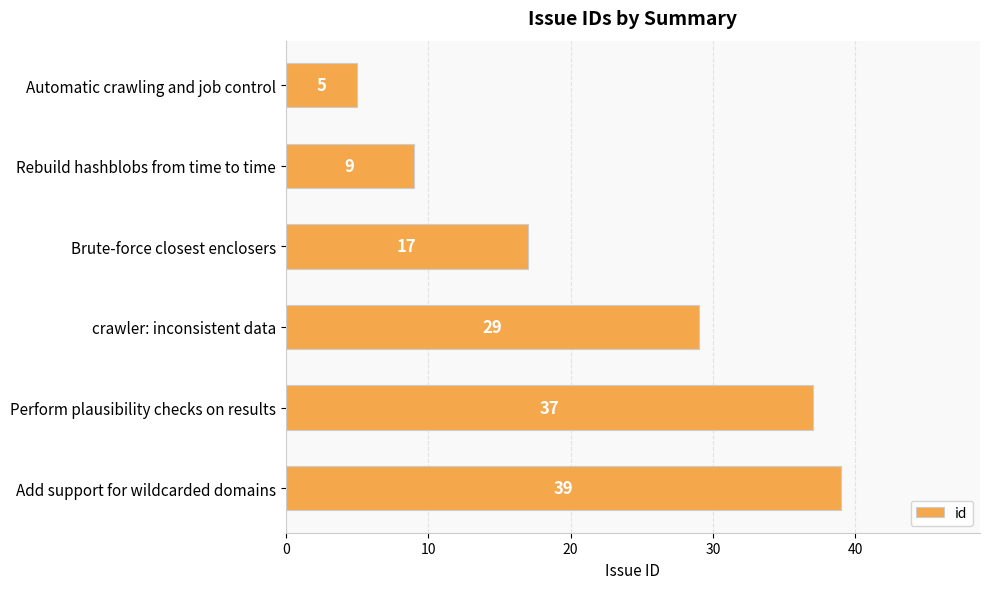

Which label corresponds to the largest value in the chart?

Add support for wildcarded domains